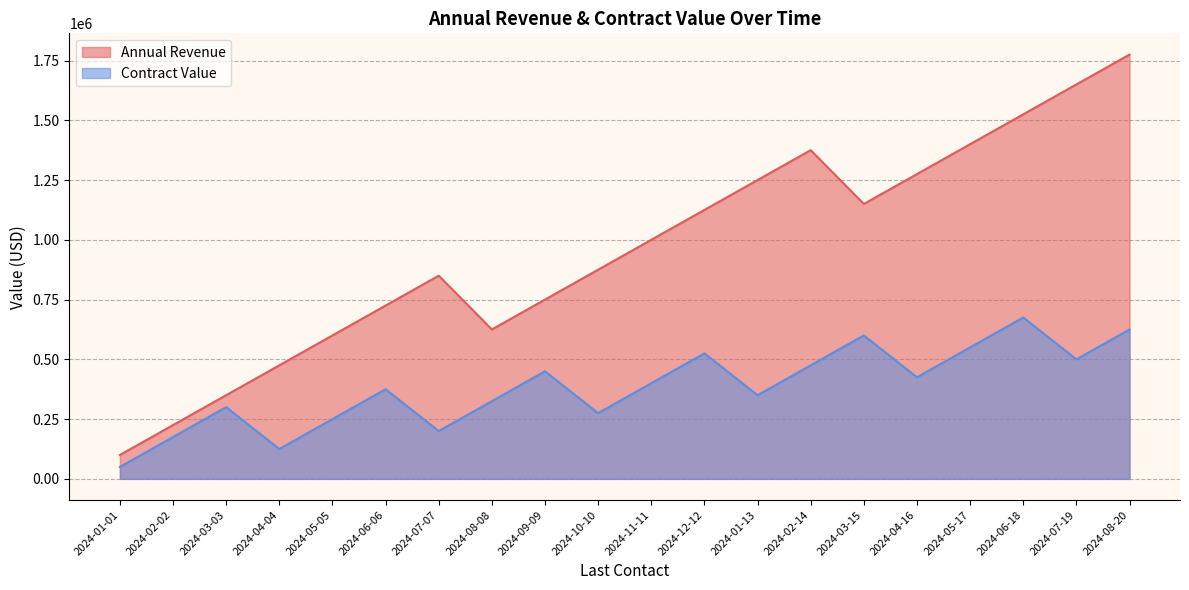

The value of Contract Value at 2024-09-09 is 450000. True or false?

True